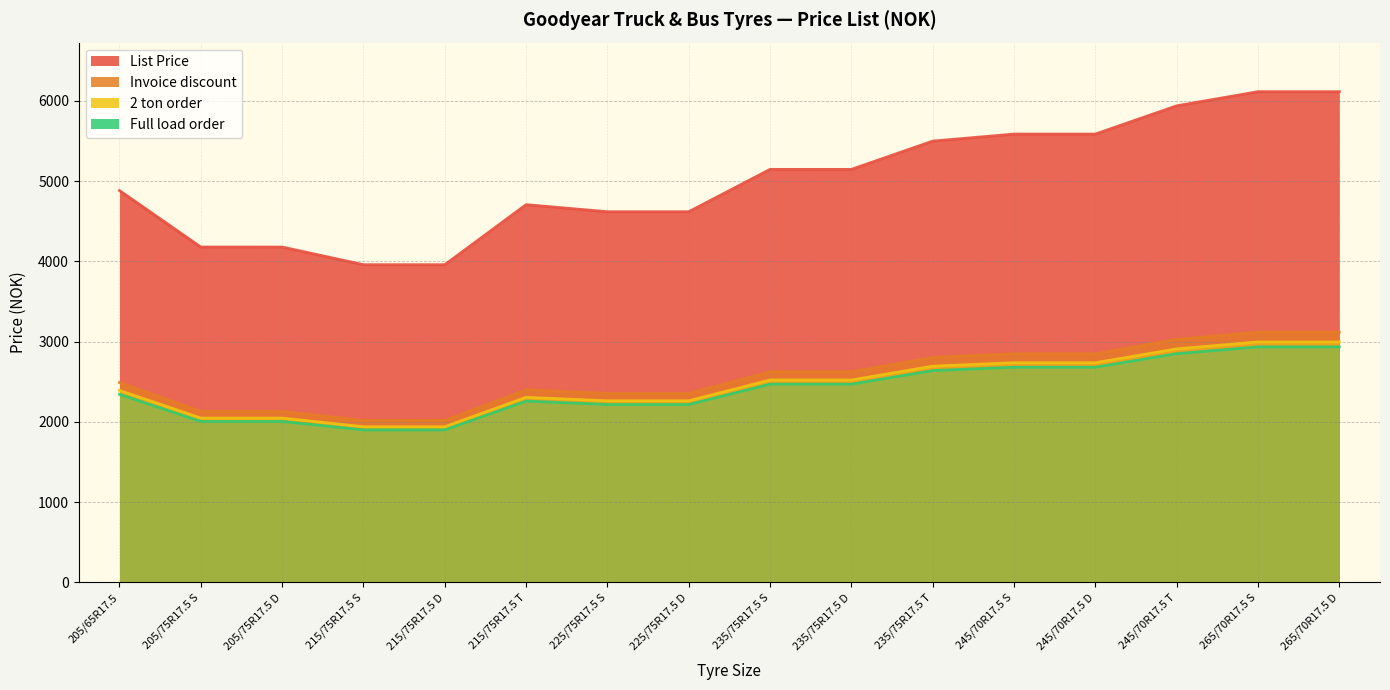

Which label corresponds to the smallest value in the chart?

215/75R17.5 S